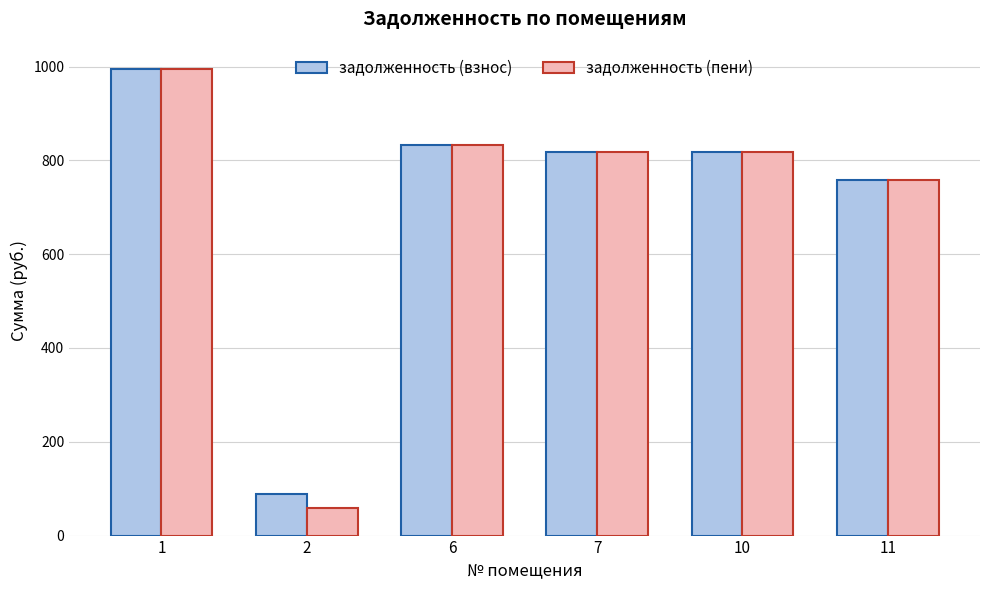

Which series has the widest spread of values?

задолженность (пени)